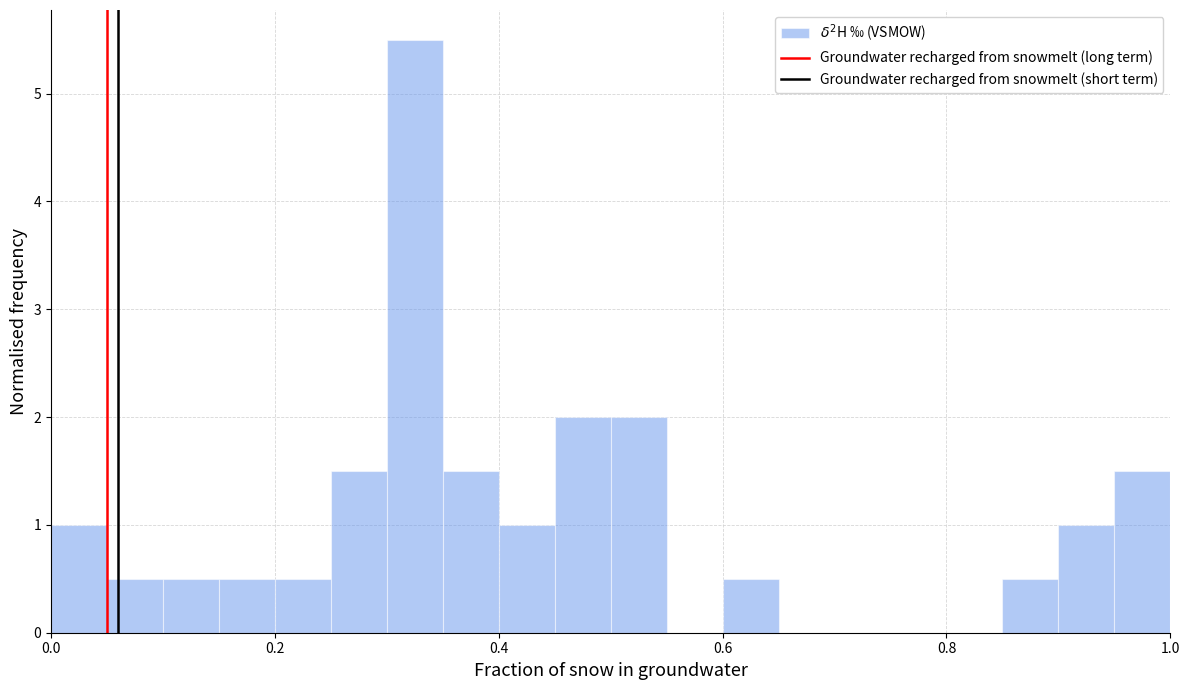

Around what value on the x-axis is the tallest bar? Give the approximate position of its centre, as read against the axis.

0.32